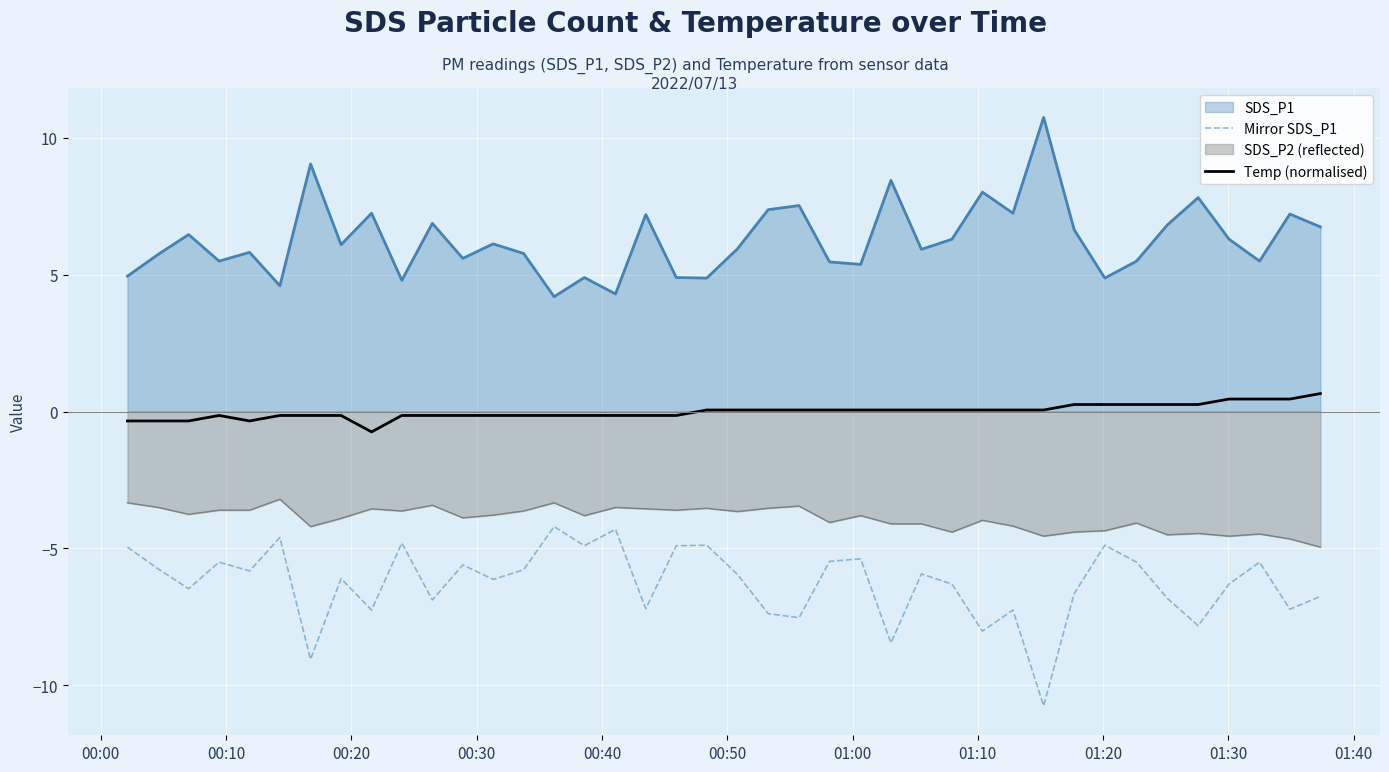

What is the greatest value displayed?

10.8